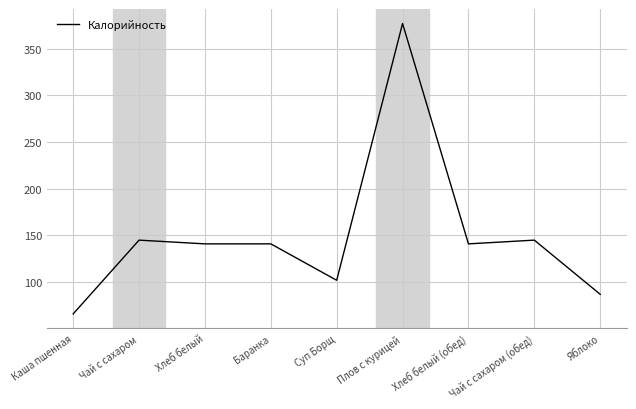

The value at Плов с курицей is 377. True or false?

True